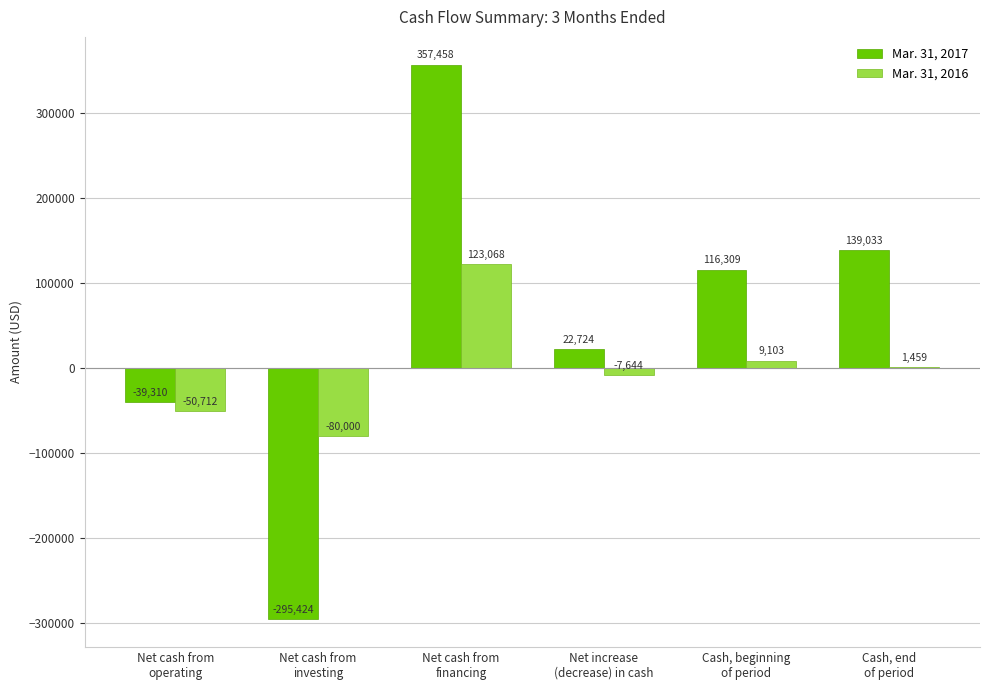

Which series has the largest total across all categories?

Mar. 31, 2017